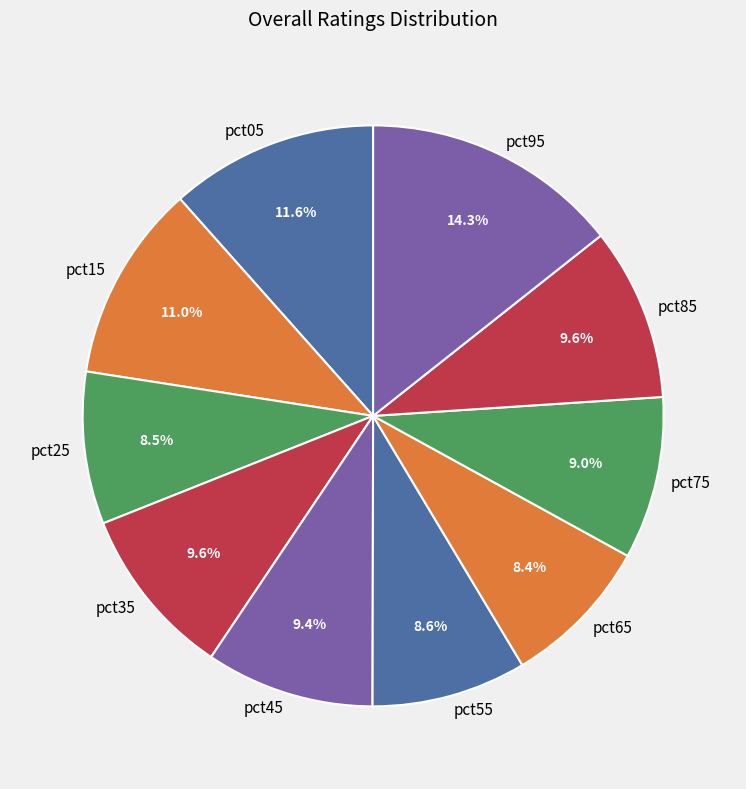

Does any single category account for the majority?

No